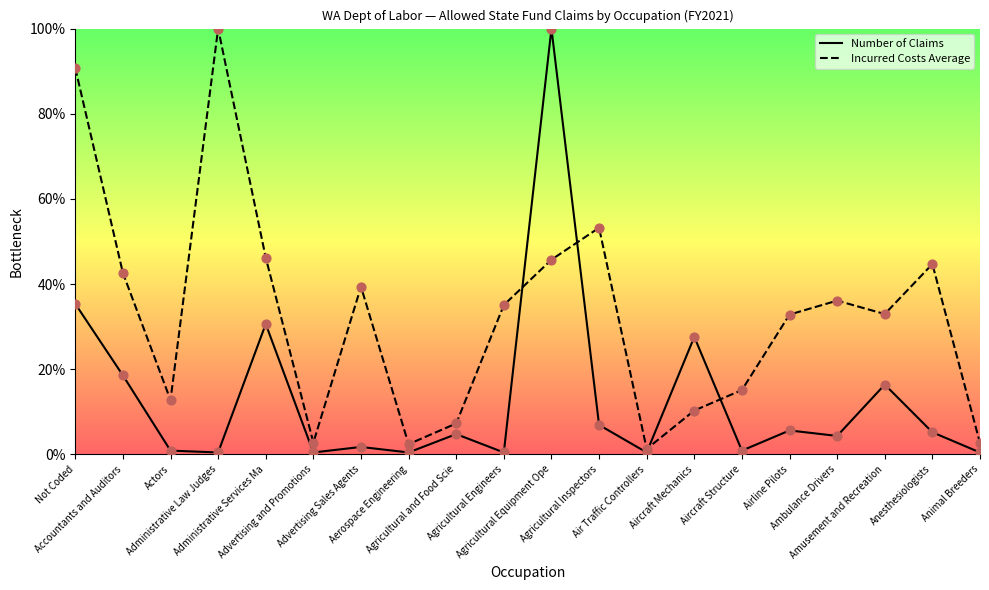

Which series reaches the minimum Y coordinate?

Number of Claims